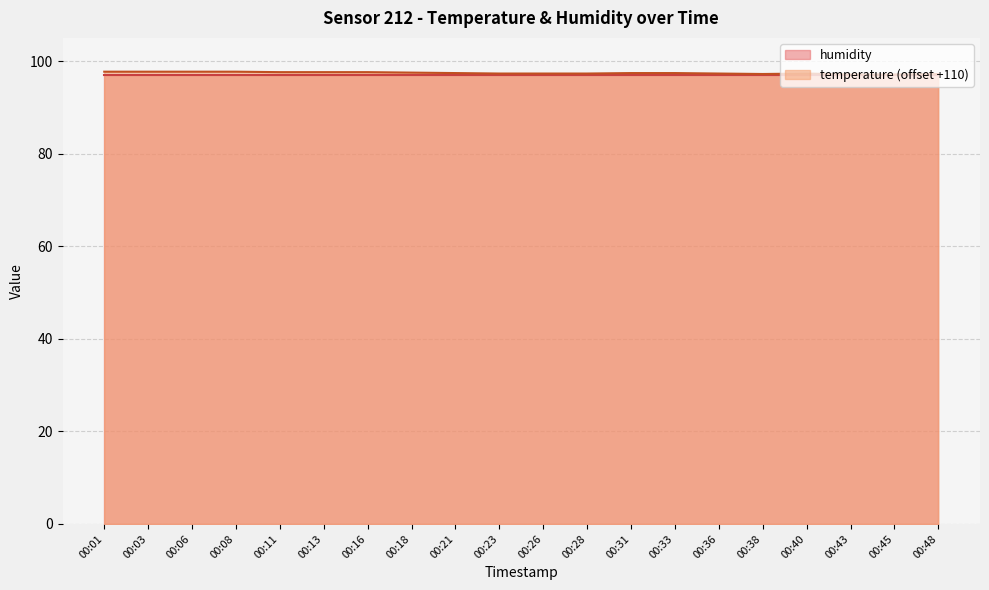

What is the difference between the values at 00:28 and 00:38?

0.1